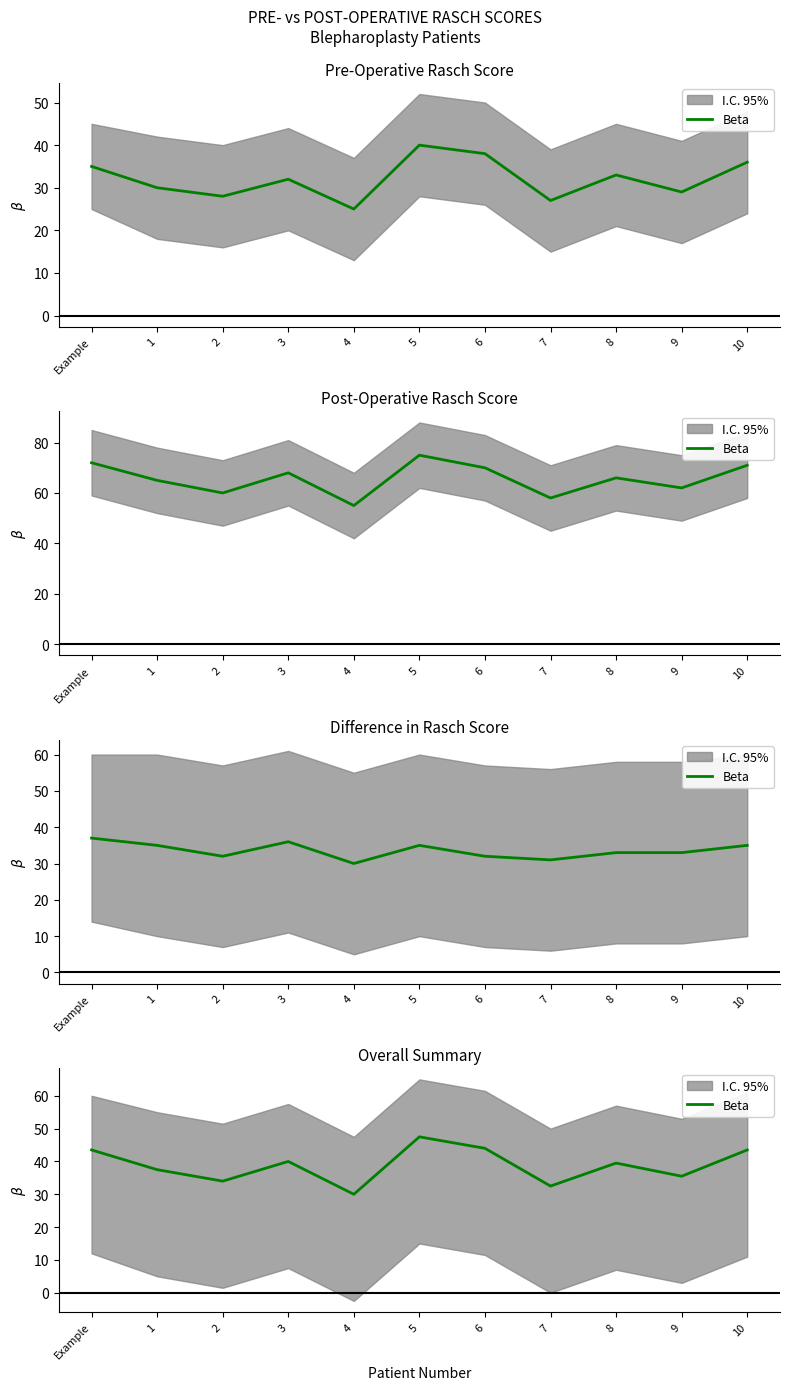

How many interior local peaks (higher than both neighbors) does the data have?

3